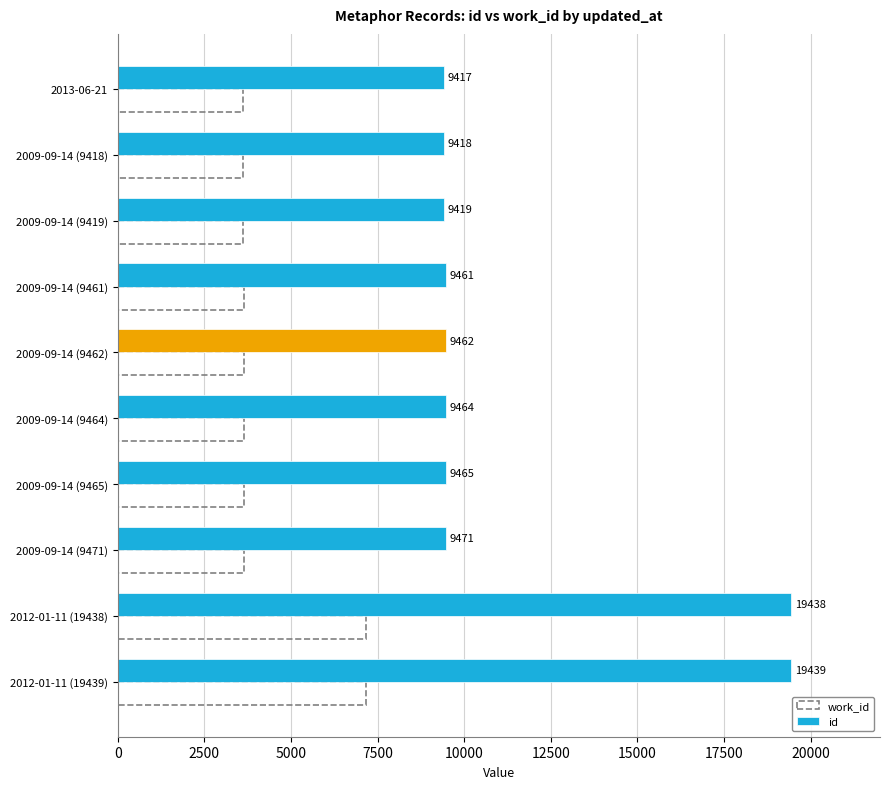

Which series has the largest range (max minus min)?

id